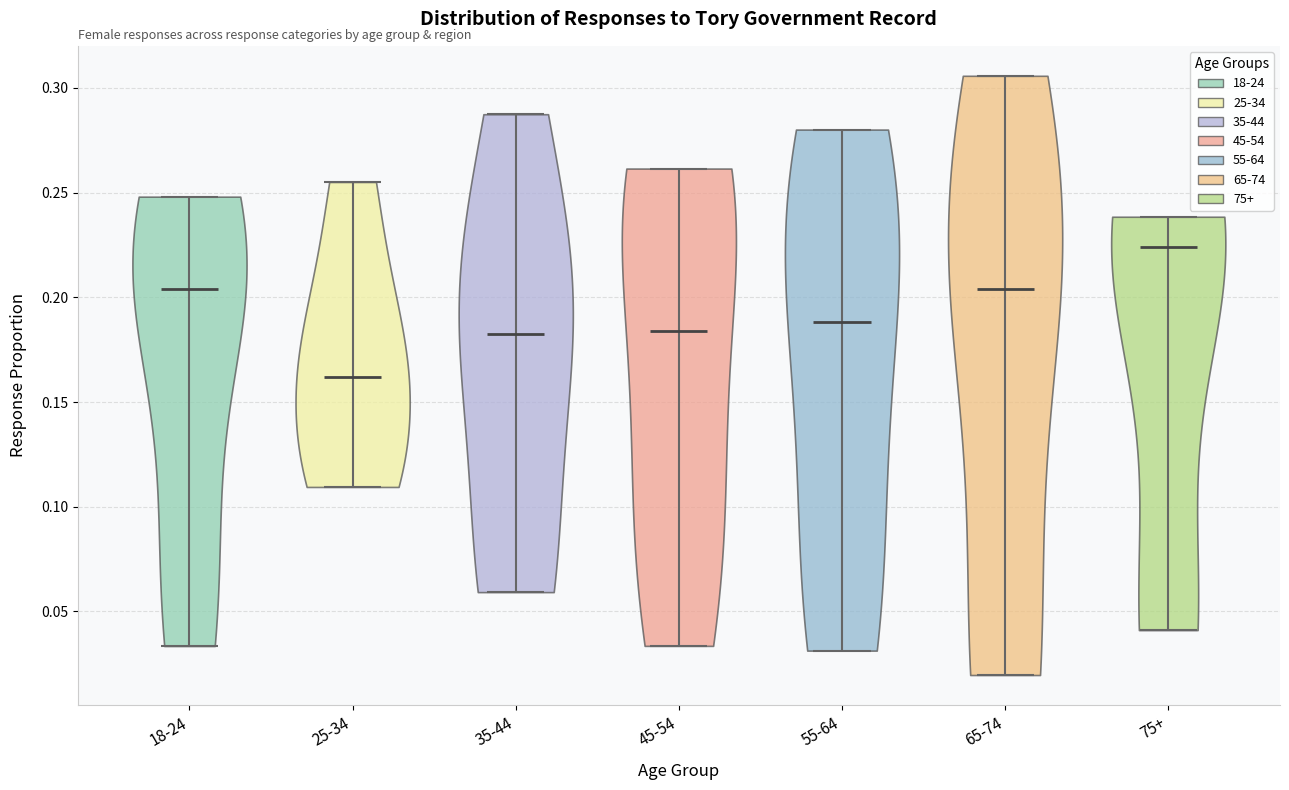

Where does the median line of the violin for 25-34 sit on the y-axis? The values are not printed on the chart, so give them approximately, as read against the axis.

0.160